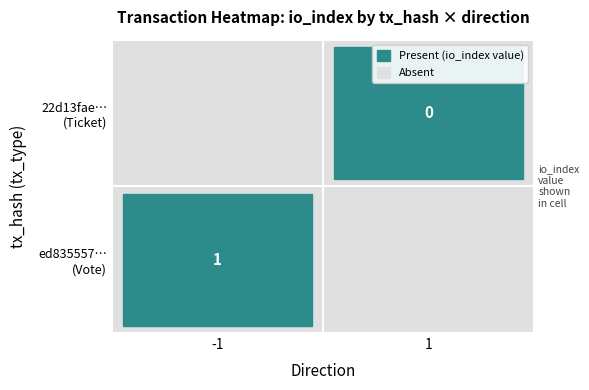

Where is 22d13faedc35ec649974e0aba7165655b0becd3 nearest to the value 0?

1